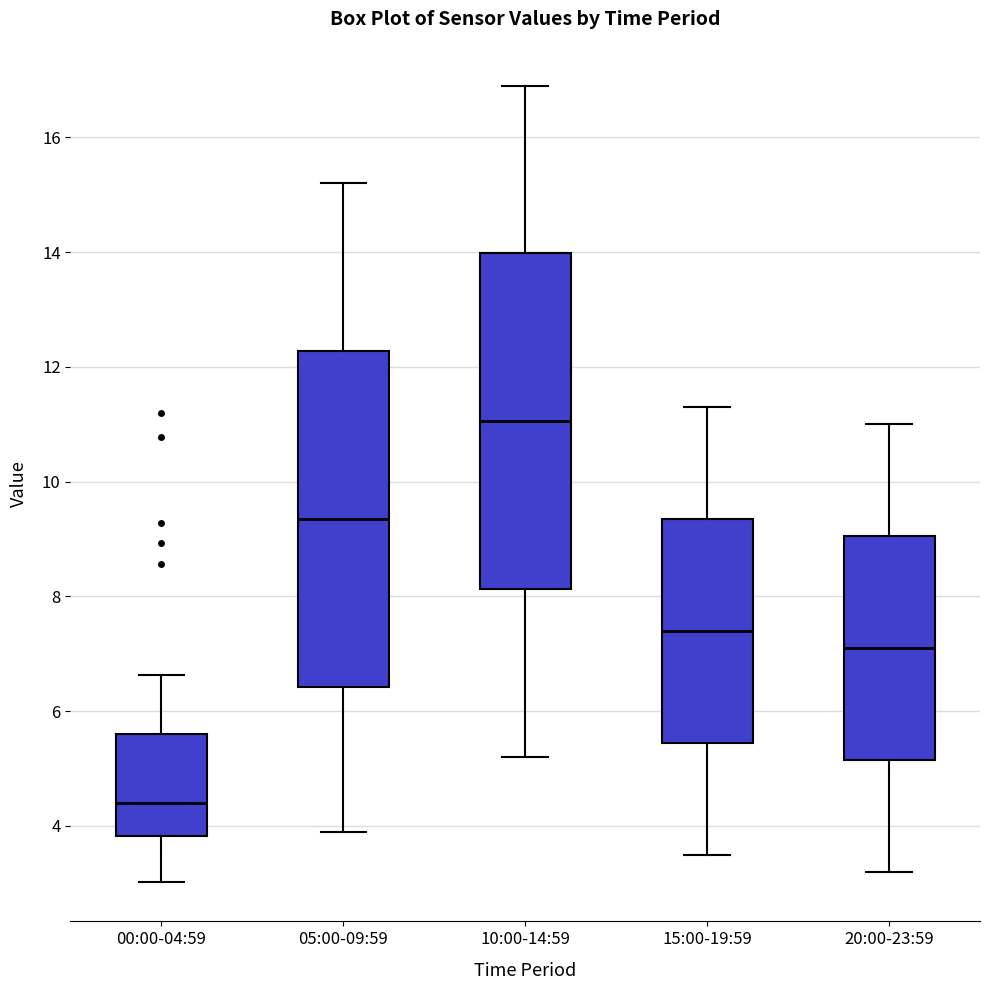

Reading left to right, read every box against the y-axis: the position of its median line, the range the box covers, and the ends of its whiskers. The values are not printed on the chart, so give them approximately, as read against the axis.

00:00-04:59: median 4.4, box 3.8 to 5.6, whiskers 3.0 to 6.6
05:00-09:59: median 9.4, box 6.4 to 12.2, whiskers 4.0 to 15.2
10:00-14:59: median 11.0, box 8.2 to 14.0, whiskers 5.2 to 17.0
15:00-19:59: median 7.4, box 5.4 to 9.4, whiskers 3.6 to 11.4
20:00-23:59: median 7.2, box 5.2 to 9.0, whiskers 3.2 to 11.0